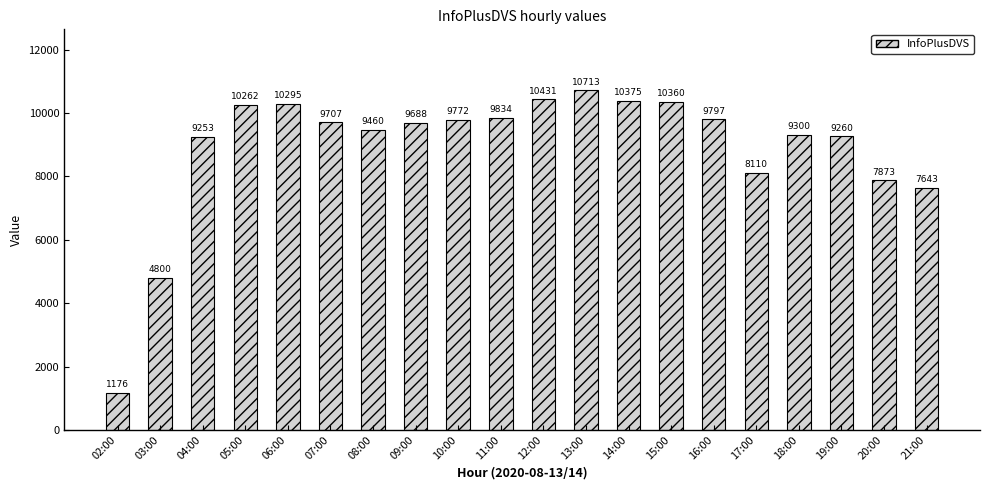

What is the label of the 16th bar from the left?

17:00